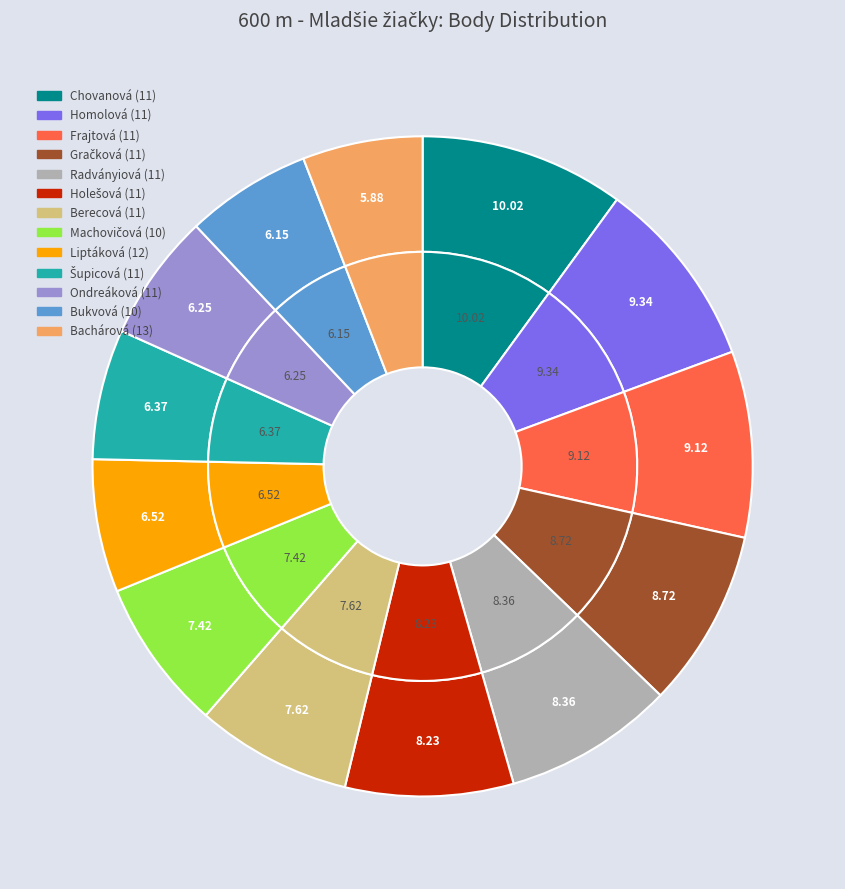

The Radványiová Veronika (11) slice represents 8% of the pie. True or false?

True